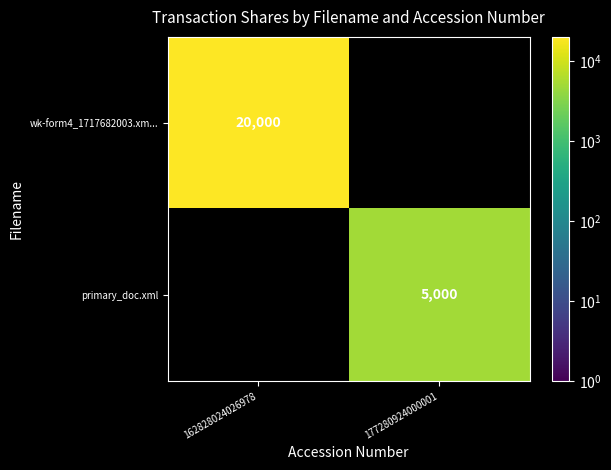

Is the value of wk-form4_1717682003.xm... at 162828024026978 greater than the value of primary_doc.xml at 177280924000001?

Yes